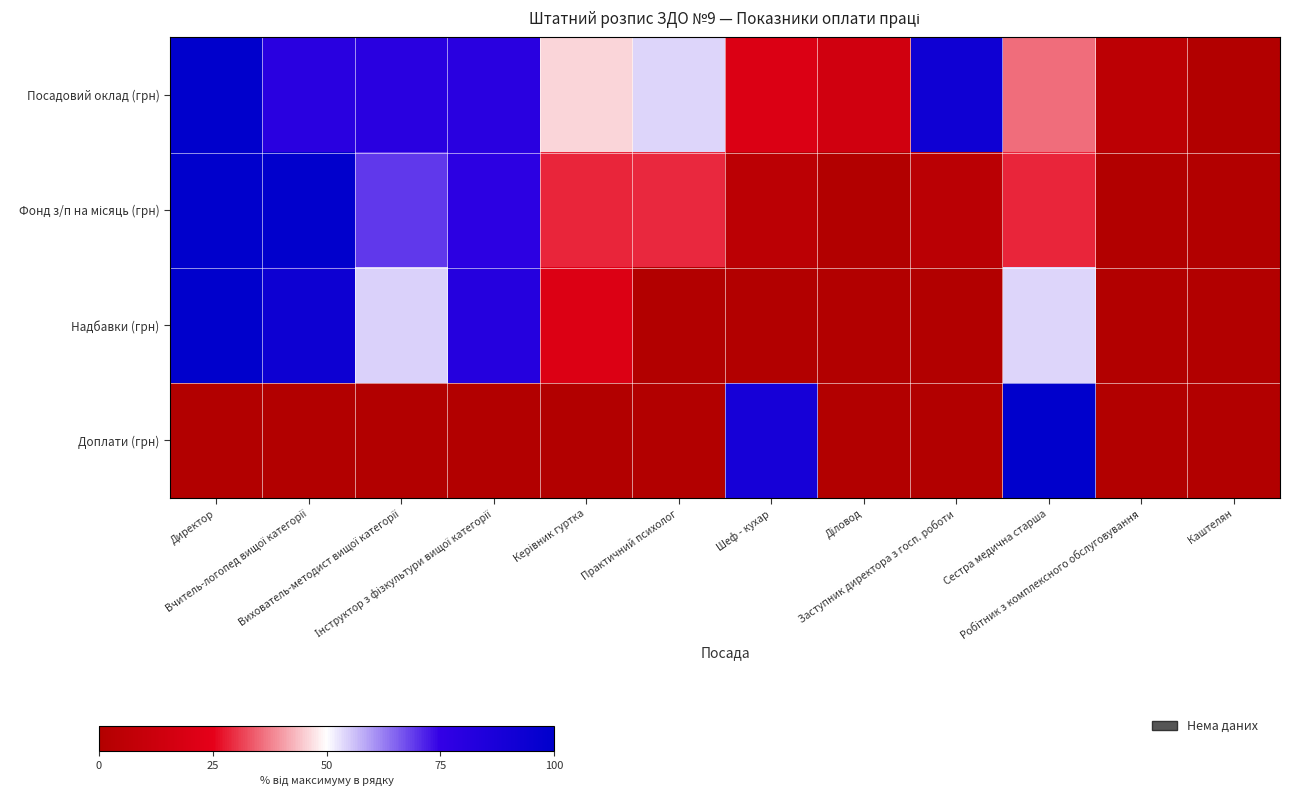

What is the total value across all series at Директор?

300.0